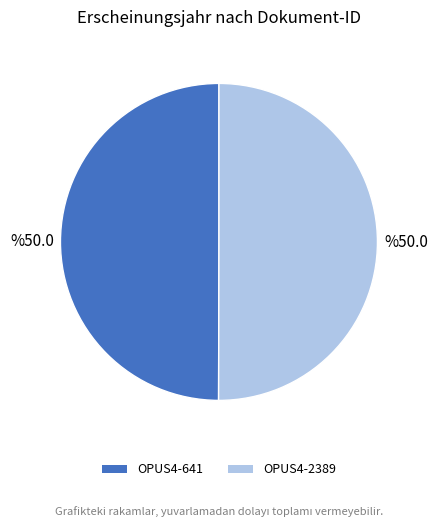

The OPUS4-2389 slice represents 50% of the pie. True or false?

True